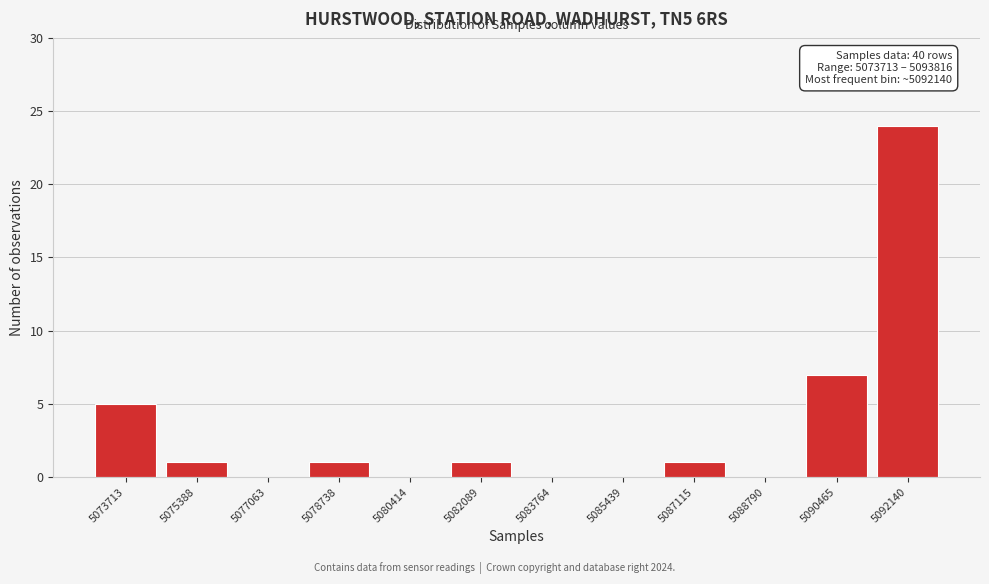

Reading right to left, list all the values displayed in this chart.

5092140=24	5090465=7	5088790=0	5087115=1	5085439=0	5083764=0	5082089=1	5080414=0	5078738=1	5077063=0	5075388=1	5073713=5